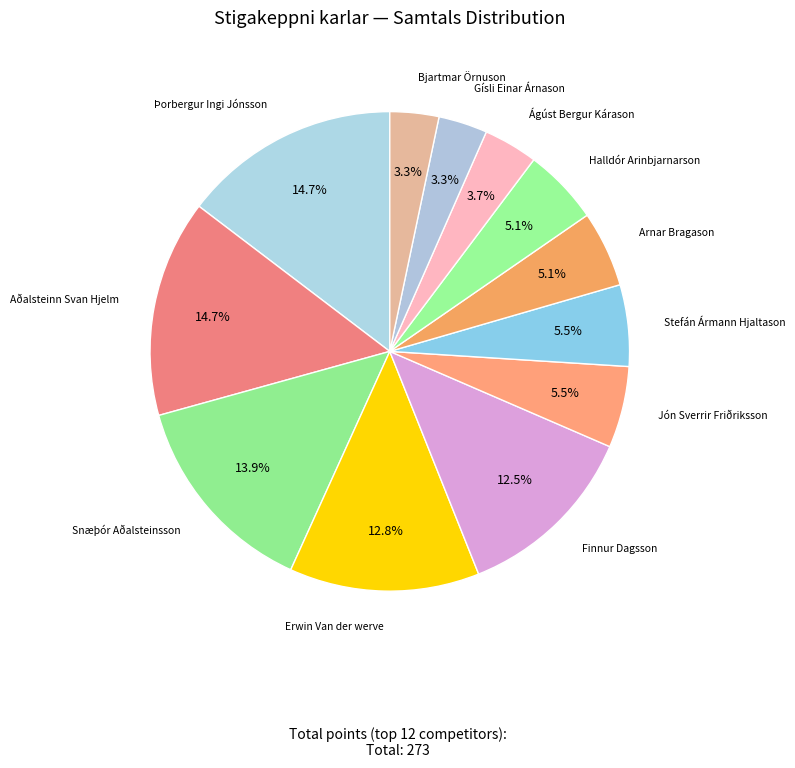

Which category has the smallest portion of the pie?

Gísli Einar Árnason